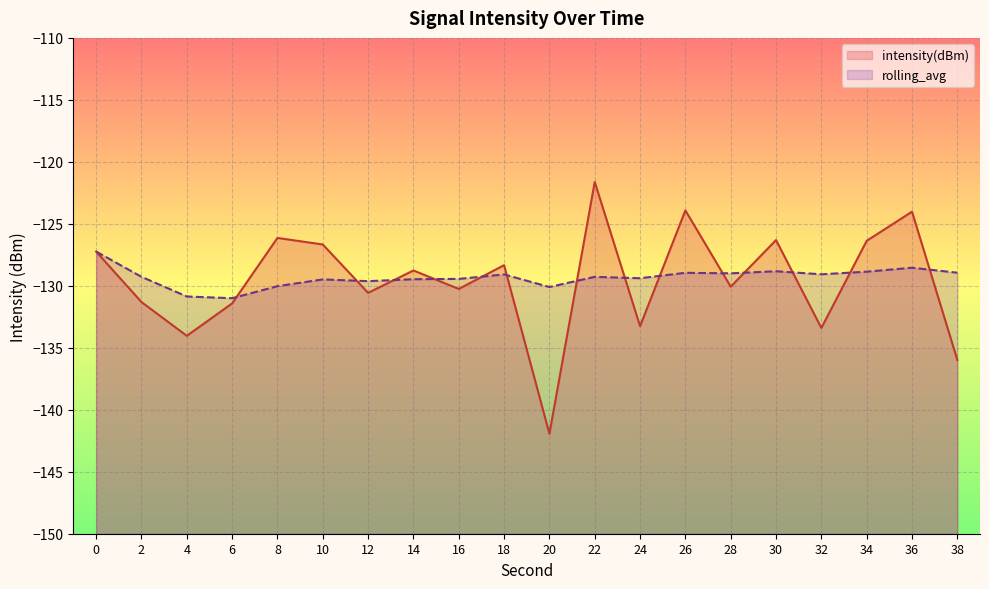

In intensity(dBm), how many points are lower than both neighbors (excluding endpoints)?

7